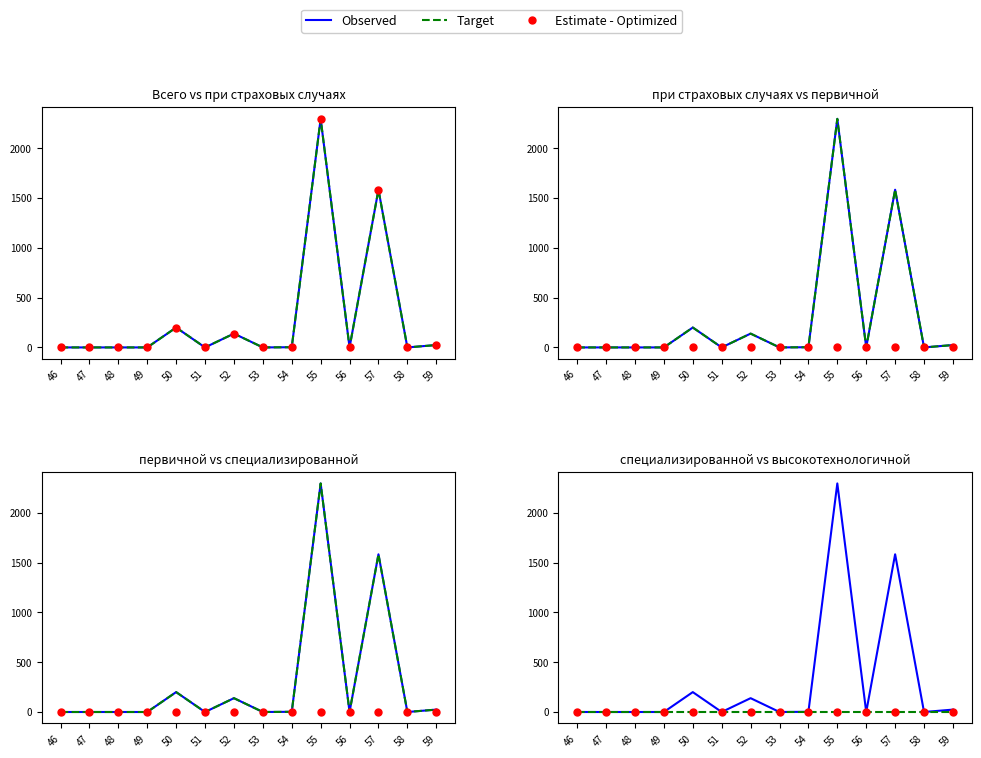

True or false: Observed has more than 2 points higher than both neighbors.

True